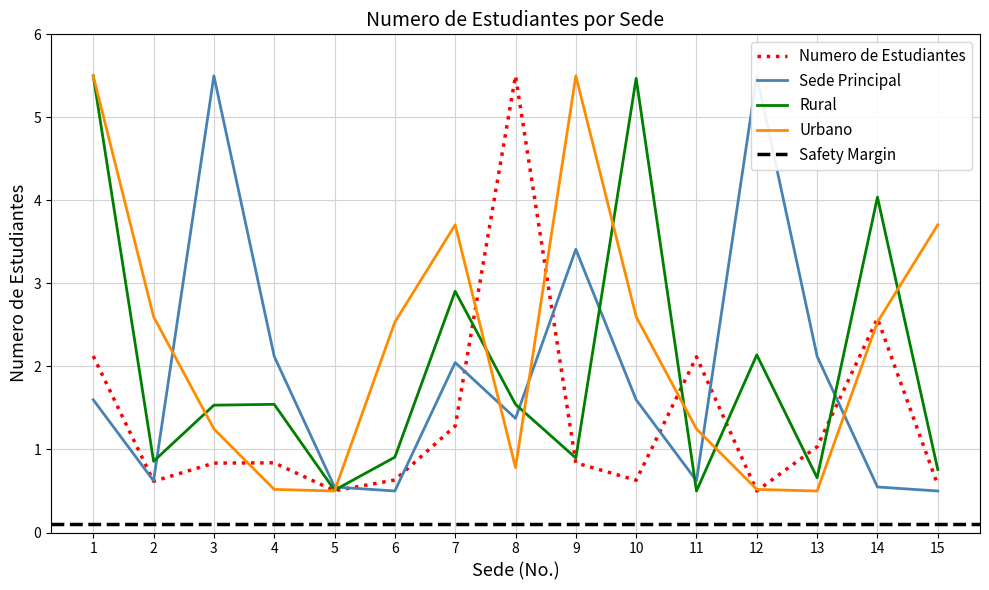

Reading left to right, extract all data points from this chart.

Numero de Estudiantes: 1=2.1	2=0.6	3=0.8	4=0.8	5=0.5	6=0.6	7=1.3	8=5.5	9=0.8	10=0.6	11=2.1	12=0.5	13=1.0	14=2.6	15=0.6
Sede Principal: 1=1.6	2=0.6	3=5.5	4=2.1	5=0.5	6=0.5	7=2.0	8=1.4	9=3.4	10=1.6	11=0.6	12=5.5	13=2.1	14=0.5	15=0.5
Rural: 1=5.5	2=0.9	3=1.5	4=1.5	5=0.5	6=0.9	7=2.9	8=1.5	9=0.9	10=5.5	11=0.5	12=2.1	13=0.7	14=4.0	15=0.8
Urbano: 1=5.5	2=2.6	3=1.2	4=0.5	5=0.5	6=2.5	7=3.7	8=0.8	9=5.5	10=2.6	11=1.2	12=0.5	13=0.5	14=2.5	15=3.7